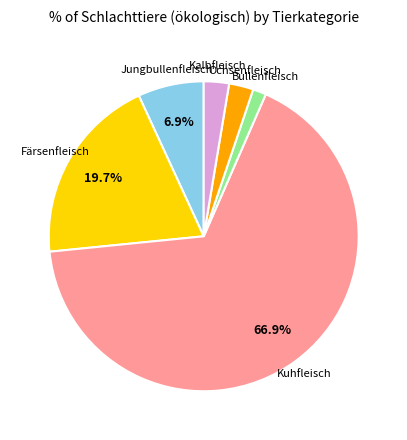

How many segments does this pie chart have?

6